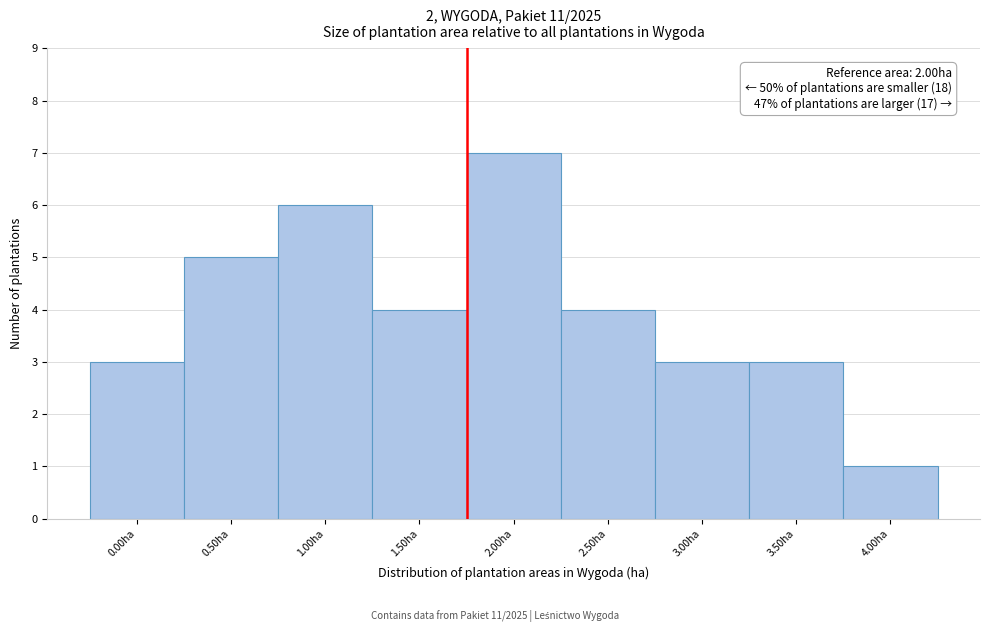

Reading left to right, transcribe all the data shown in this chart.

0.00ha=3	0.50ha=5	1.00ha=6	1.50ha=4	2.00ha=7	2.50ha=4	3.00ha=3	3.50ha=3	4.00ha=1